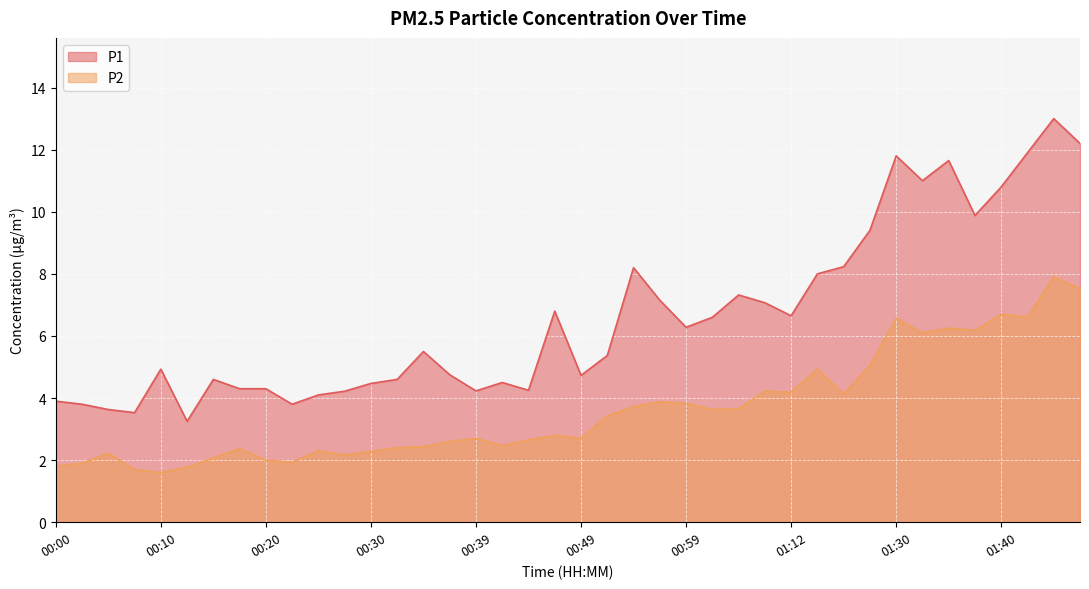

Which series has the largest range (max minus min)?

P1